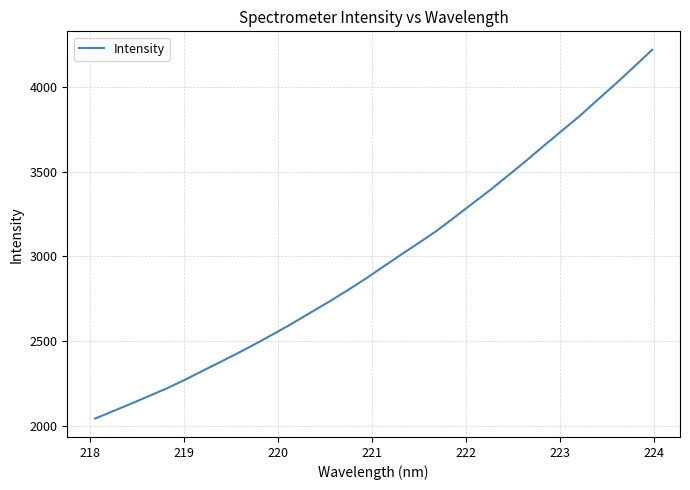

What is the difference between the maximum and minimum values?

2176.0